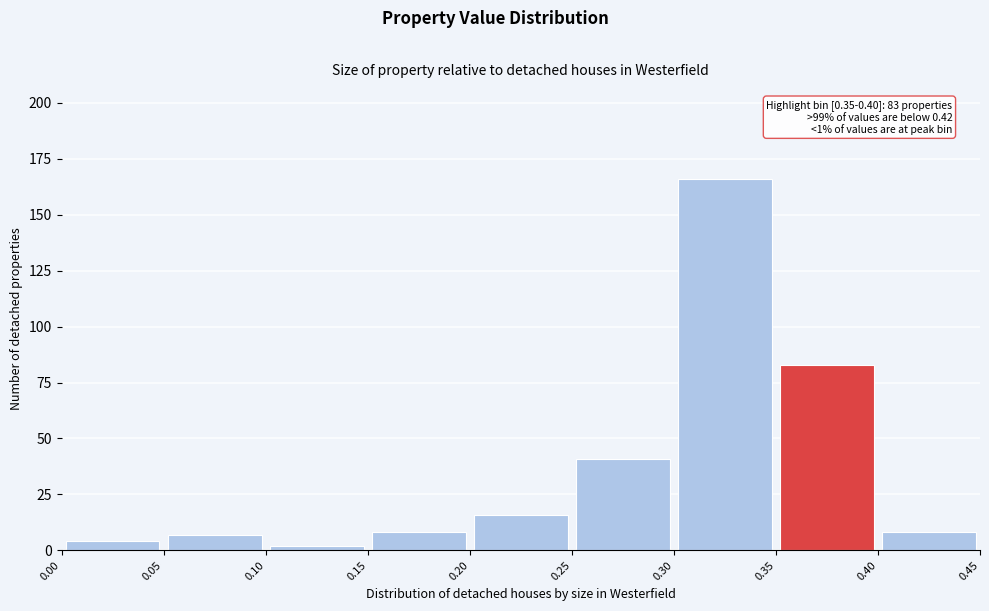

Over which range of the x-axis is the bar tallest?

0.30 to 0.35